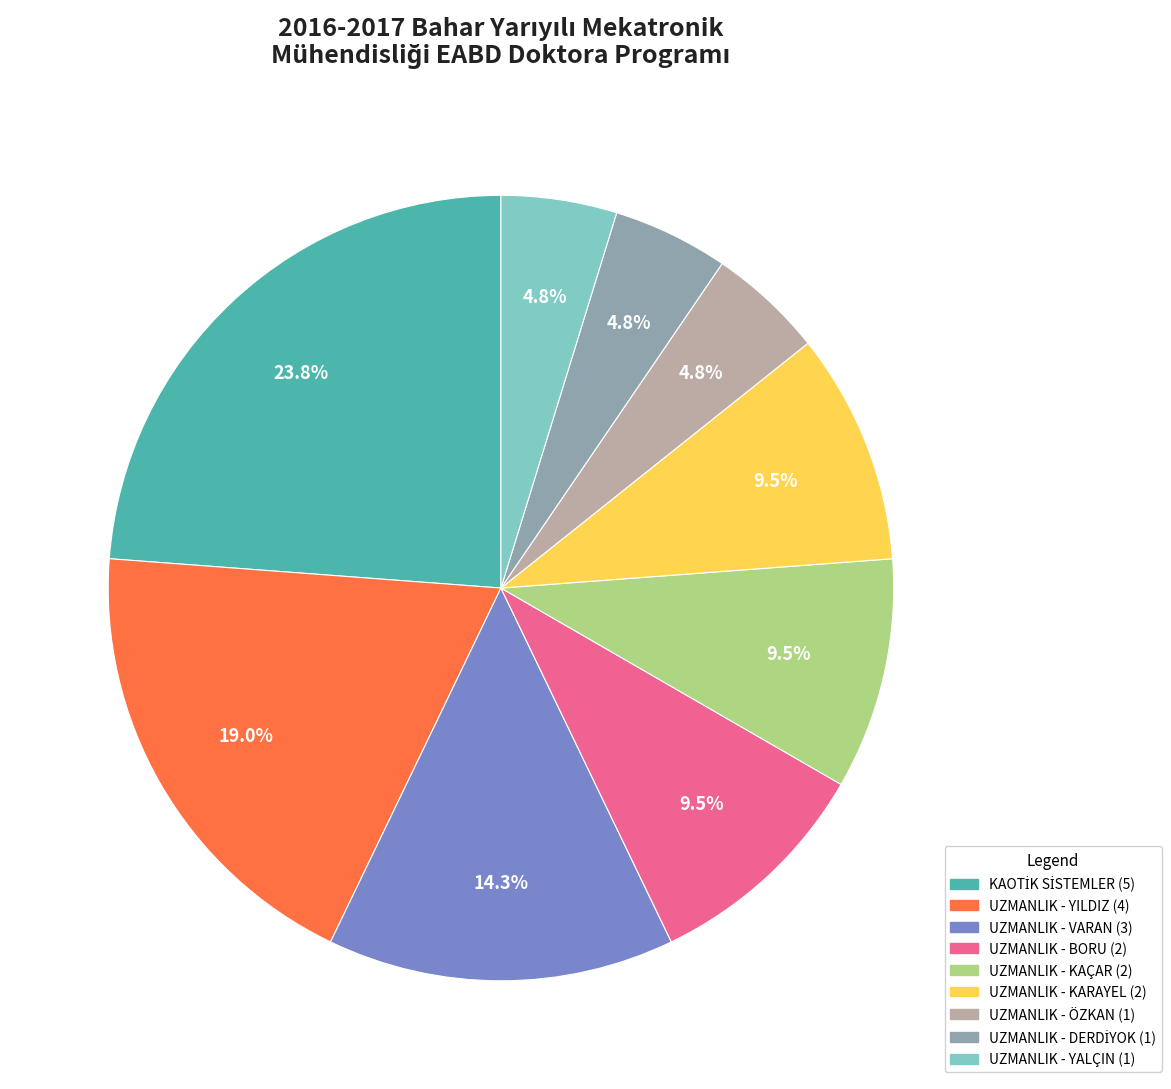

Is there a majority slice in this chart?

No